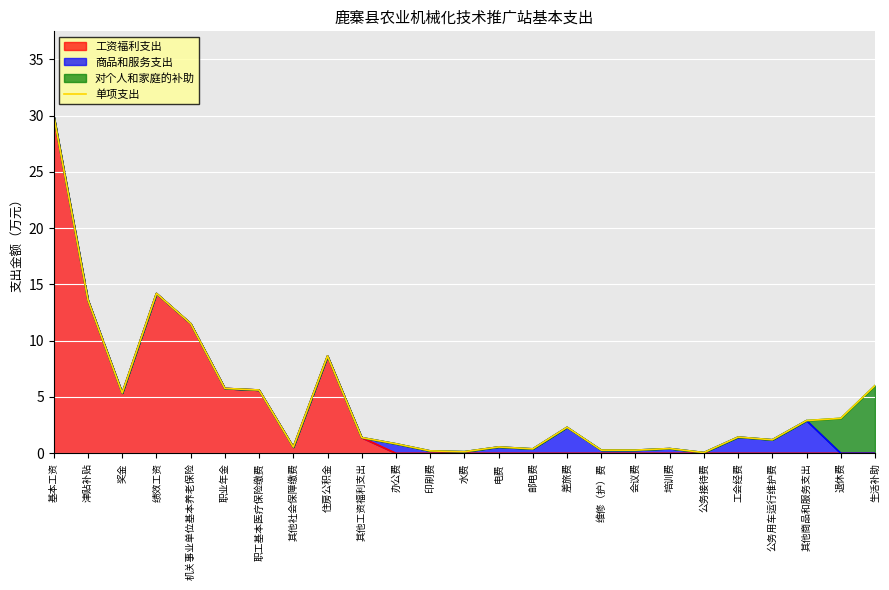

What is the sum of the values at 其他社会保障缴费 and 办公费?

1.4